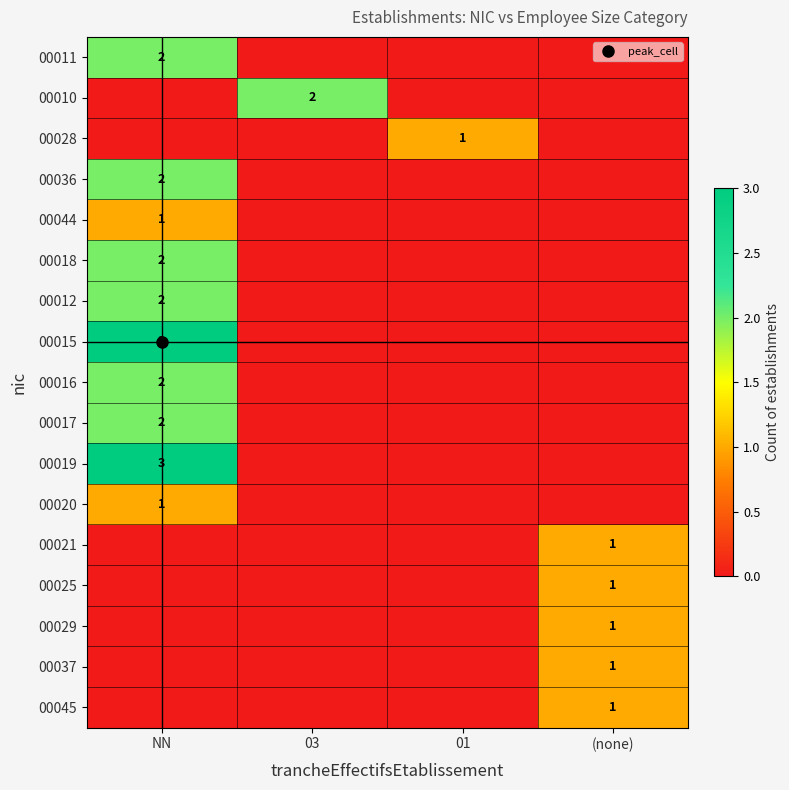

What is the maximum value for 00015?

3